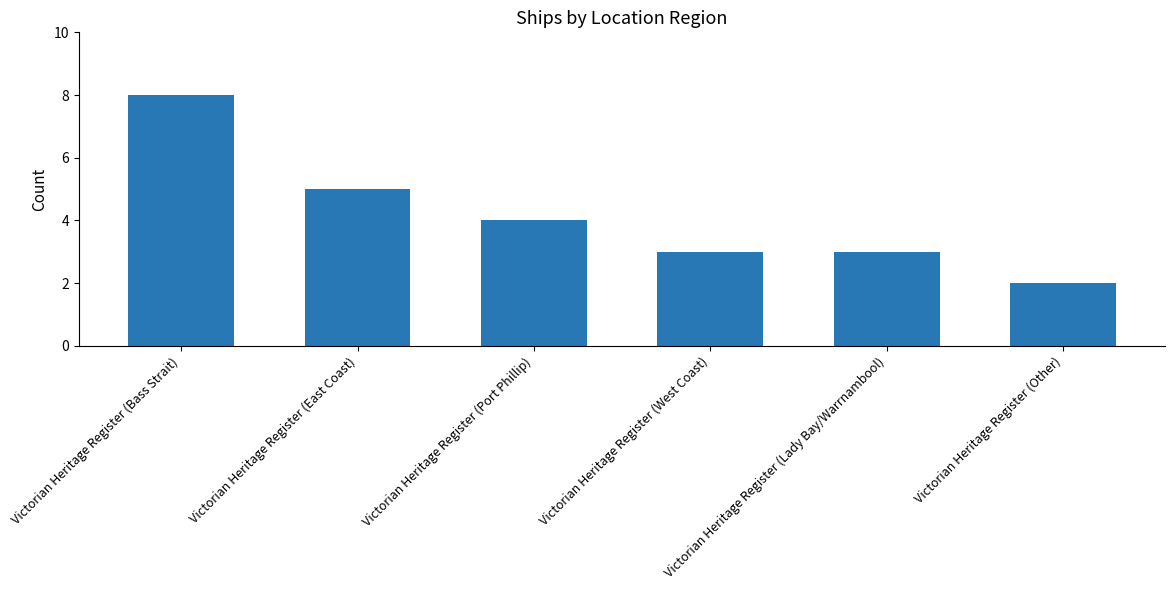

What is the sum of all values?

25